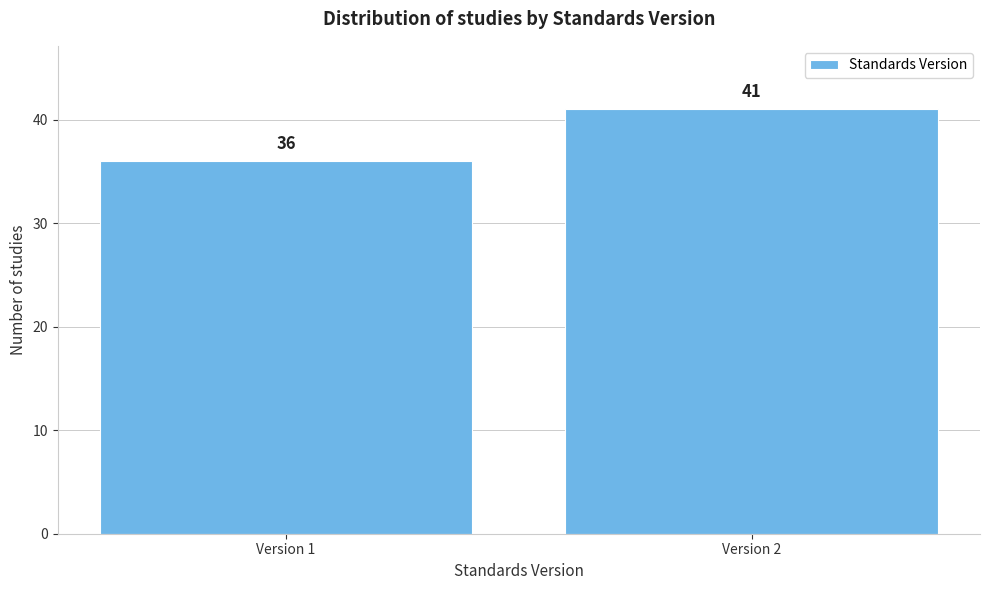

Reading right to left, list all the values displayed in this chart.

Version 2=41	Version 1=36